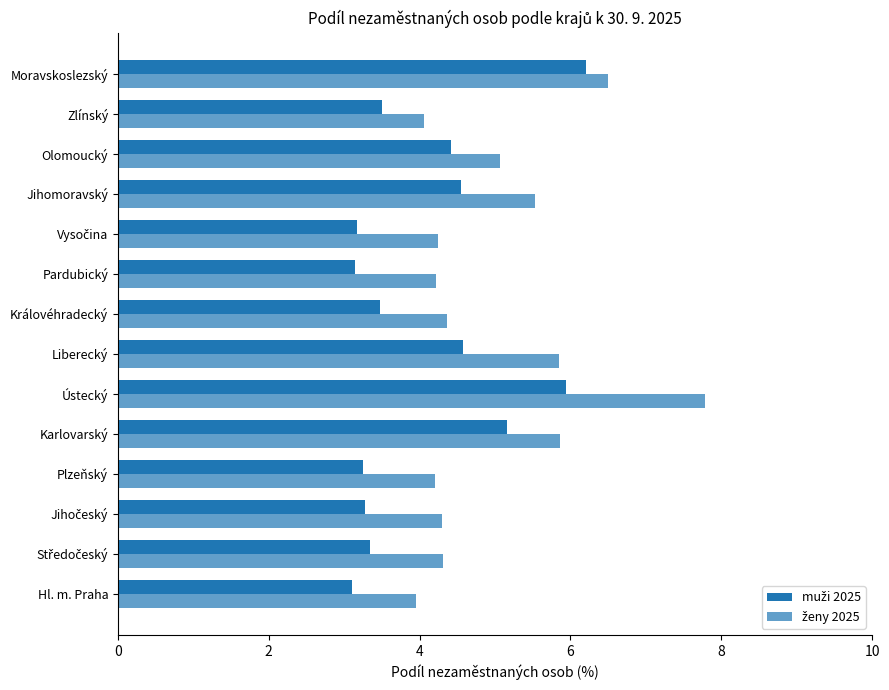

What is the highest value of the ženy 2025 series?

7.8